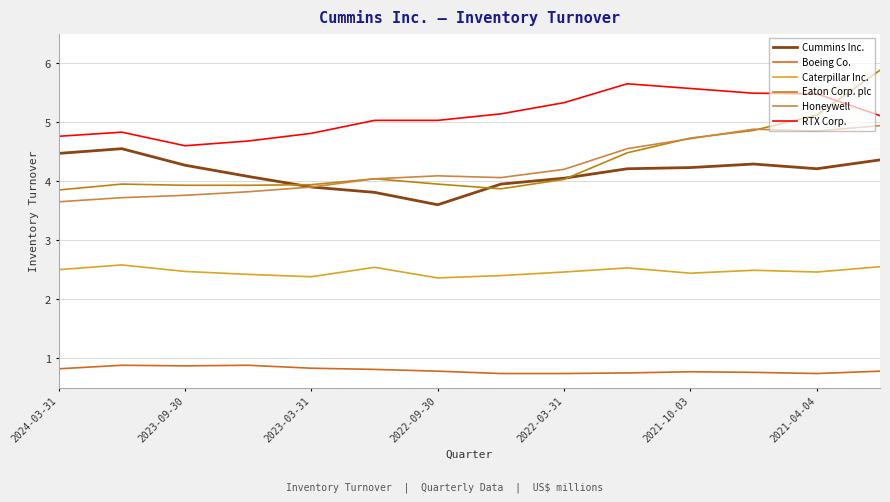

Which series has the widest spread of values?

Eaton Corp. plc